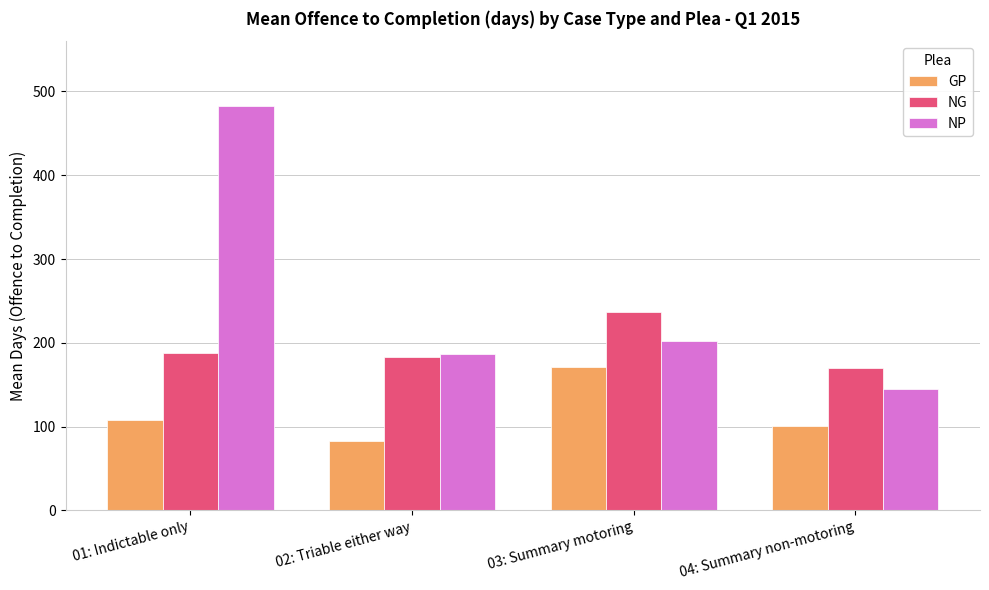

What is the difference between the maximum and second lowest values in the NP series?

295.6